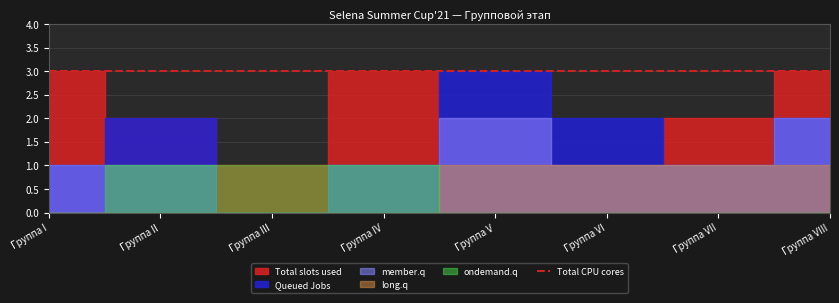

What is the spread (max minus min) of values at Группа VI?

3